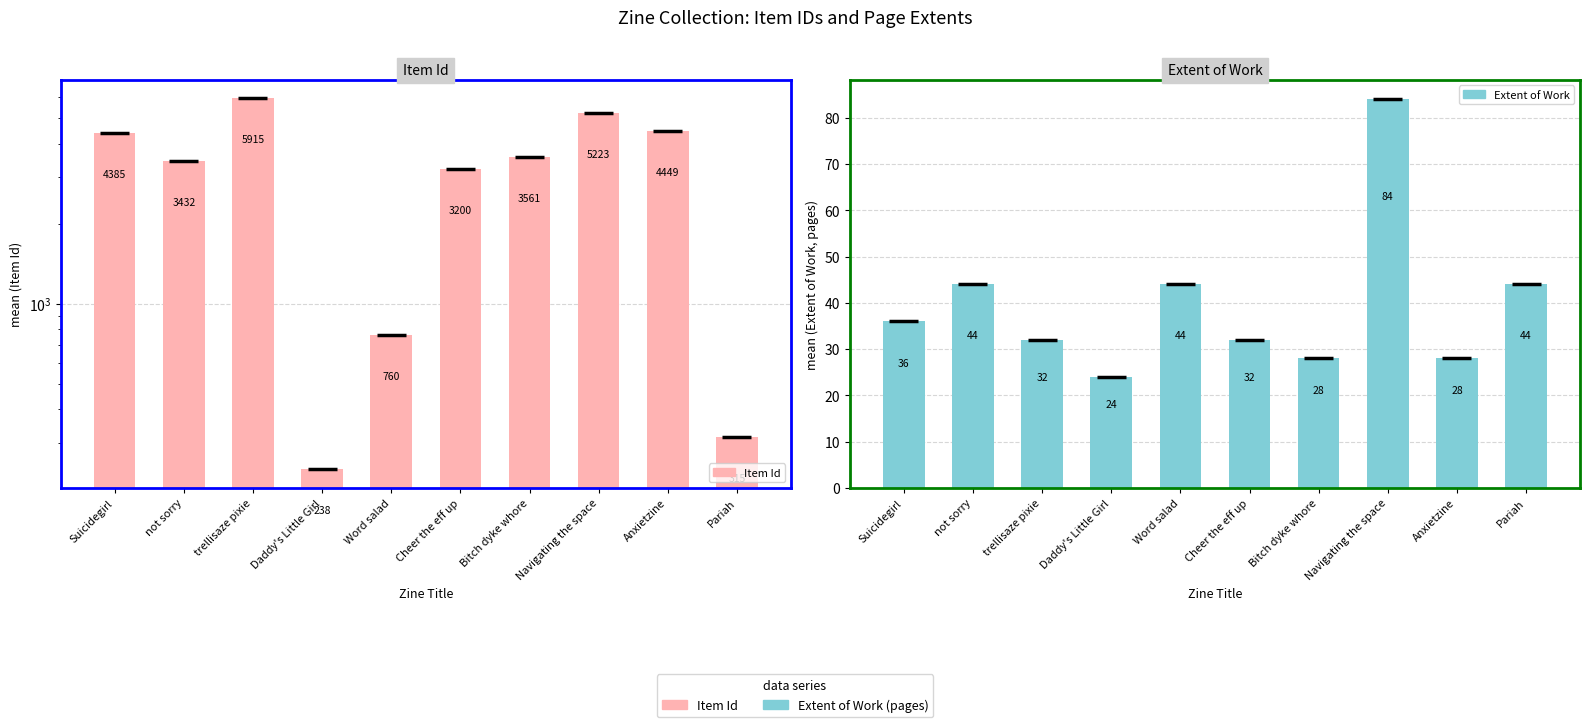

List the labels in order of Extent of Work value, smallest first.

Daddy's Little Girl, Bitch dyke whore, Anxietzine, trellisaze pixie, Cheer the eff up, Suicidegirl, not sorry, Word salad, Pariah, Navigating the space